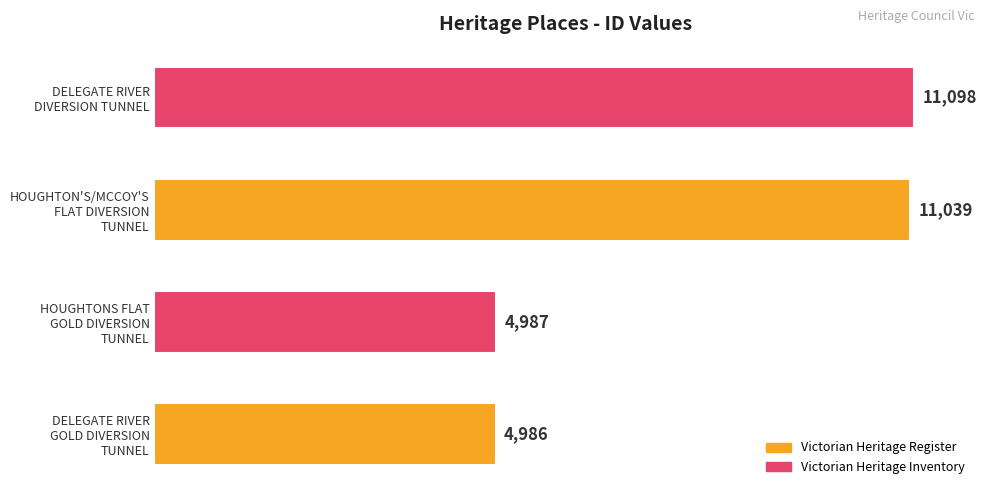

How many values are below 11039?

2